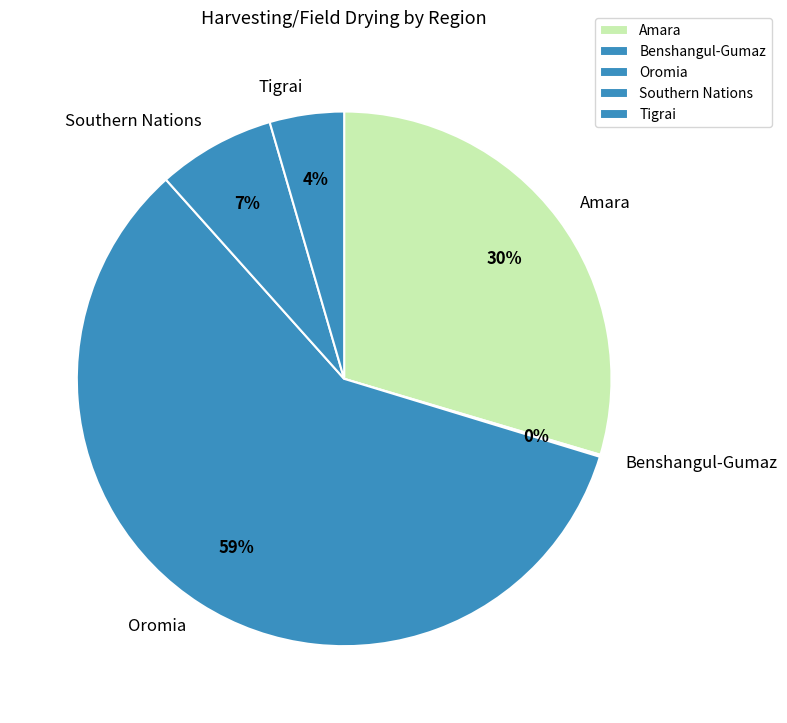

Which slice is the largest?

Oromia